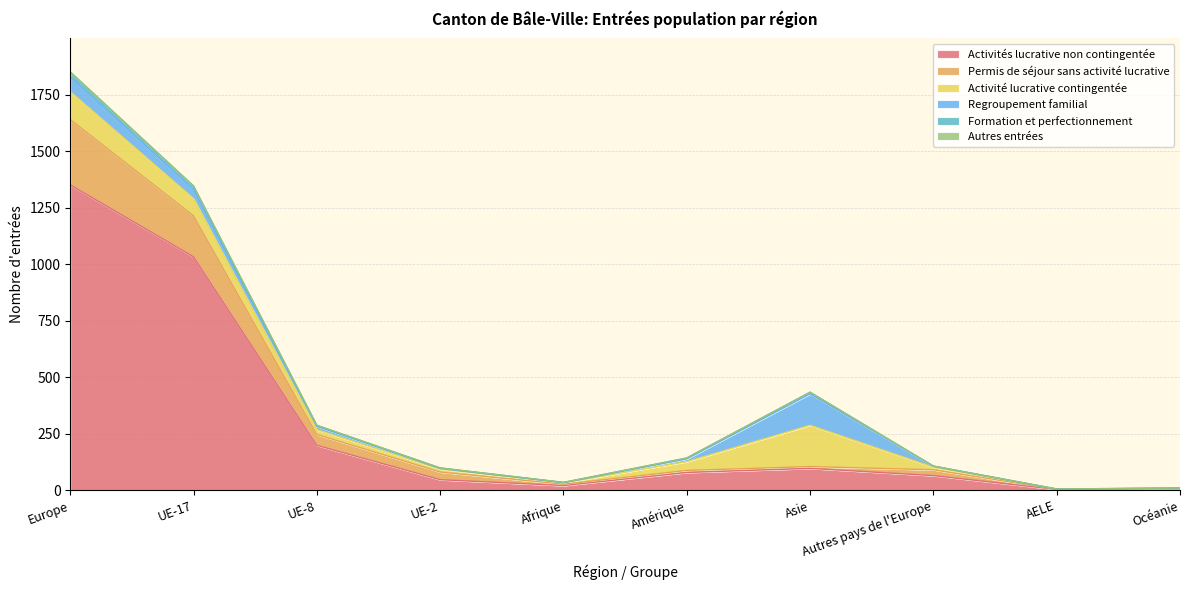

Between UE-8 and Amérique, which is larger?

UE-8